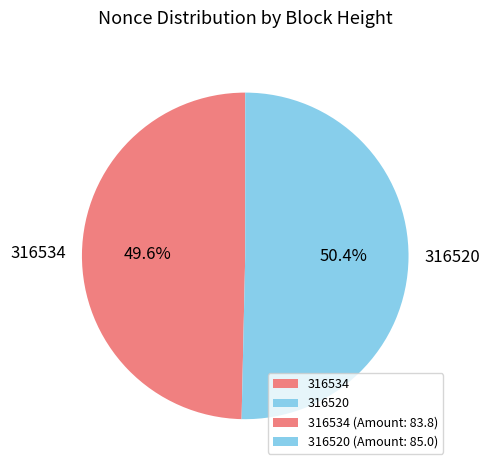

What is the largest slice in the pie chart?

316520